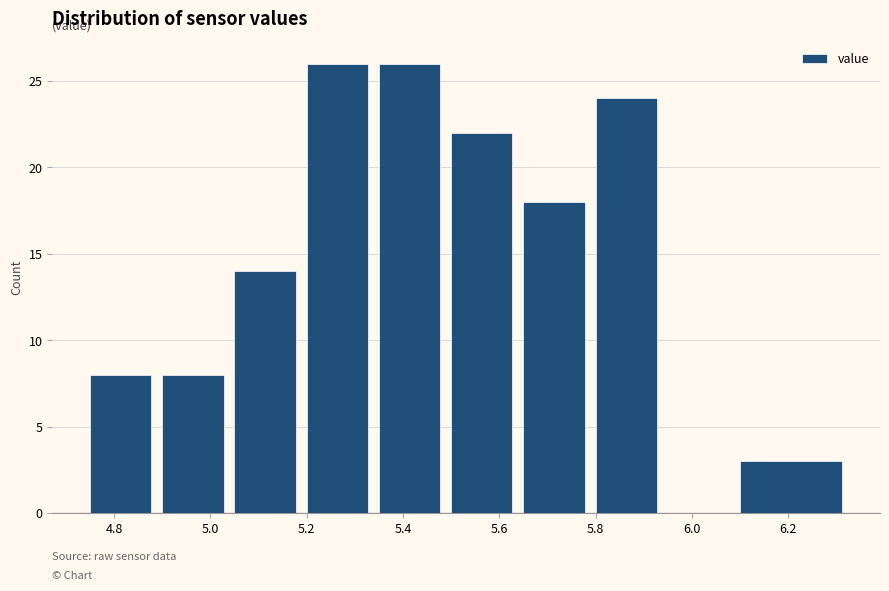

How tall is the bar that spans 5.50 to 5.65 on the x-axis? Neither the bar edges nor the heights are printed on the chart, so give them approximately, as read against the axes.

22